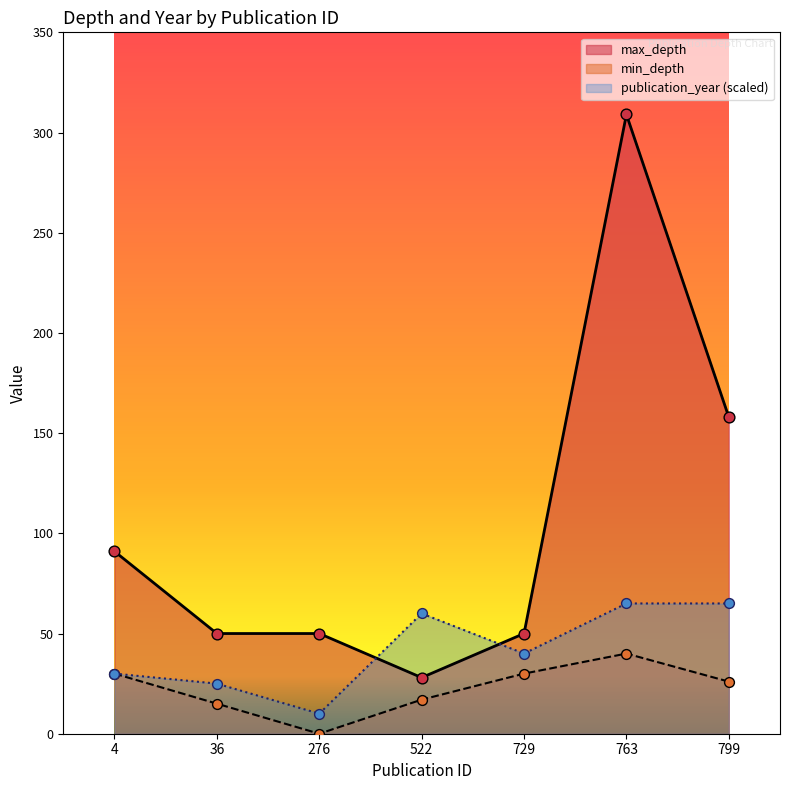

Which series contains the highest Y value?

max_depth